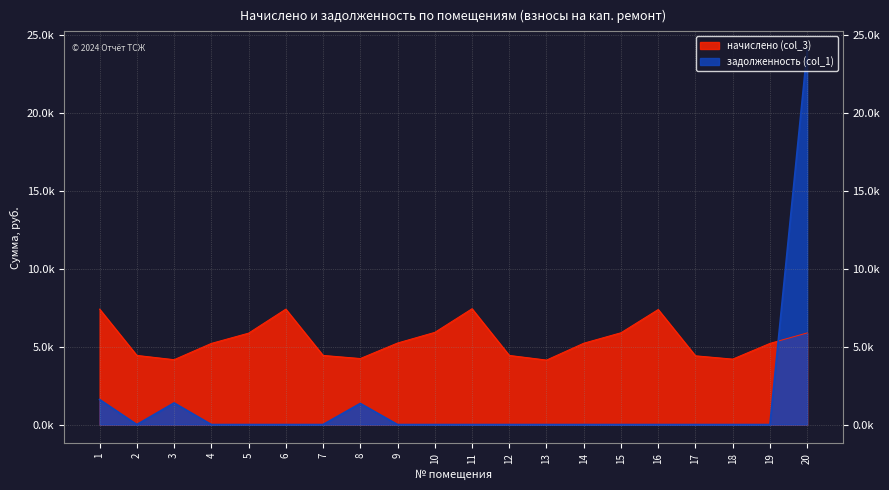

What is the sum of all задолженность (col_1) values?

28353.7